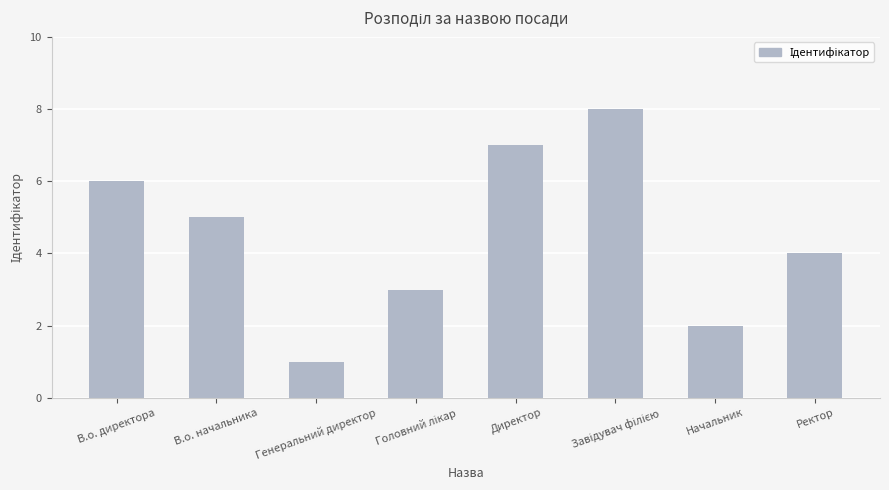

What is the ratio of the value at Начальник to the value at Генеральний директор?

2.0